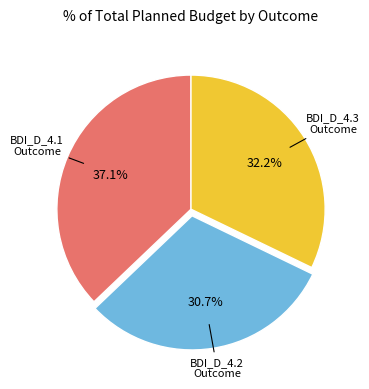

To the nearest percent, what percentage of the pie is BDI_D_4.1 Outcome?

37%